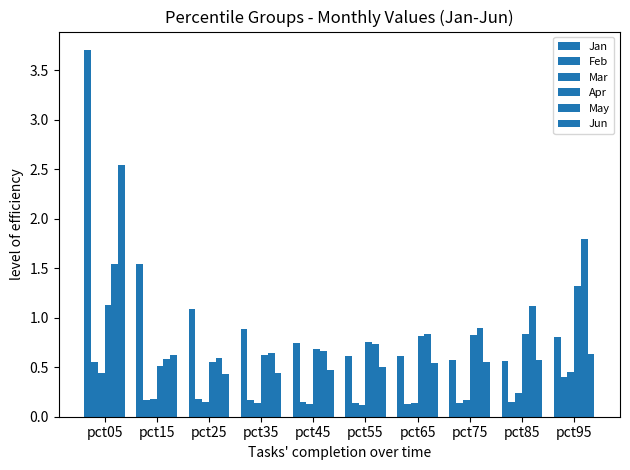

What is the sum of the Jan values at pct95 and pct55?

1.4